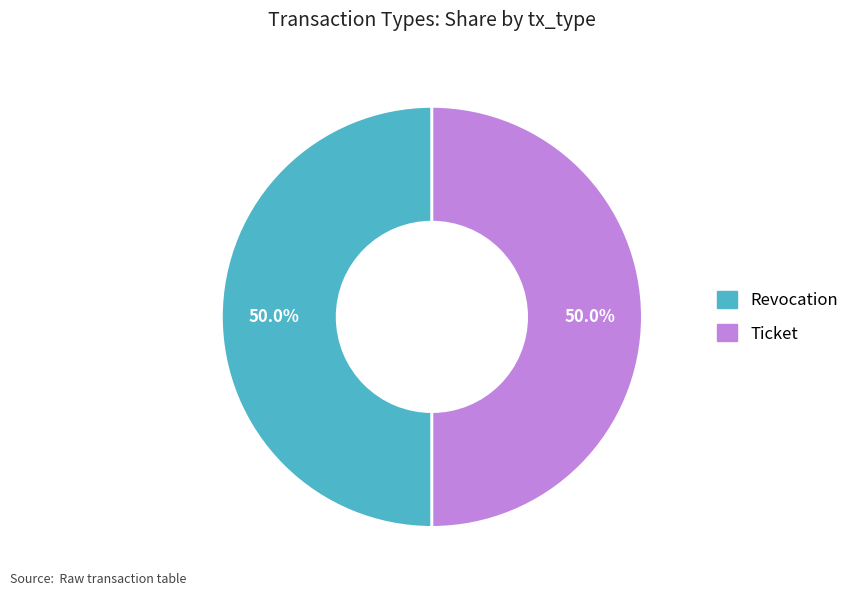

What portion of the pie excludes Ticket?

50.0%